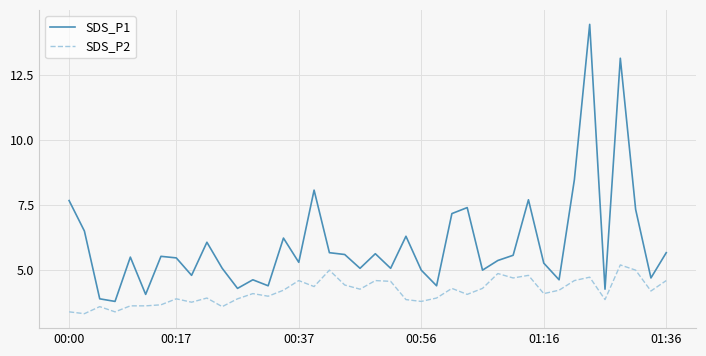

What is the minimum value shown in the chart?

3.3